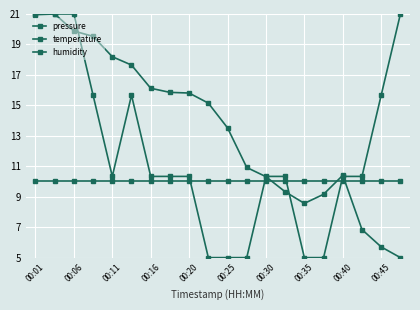

True or false: pressure has more than 0 points higher than both neighbors.

True